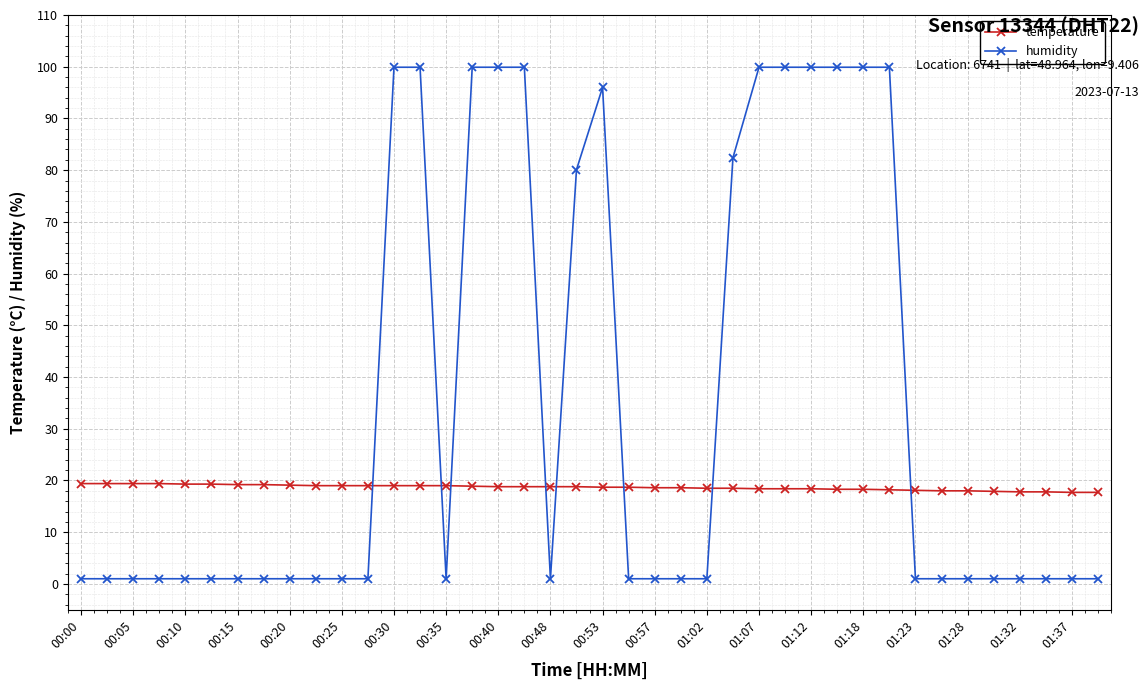

What is the smallest value displayed?

1.0